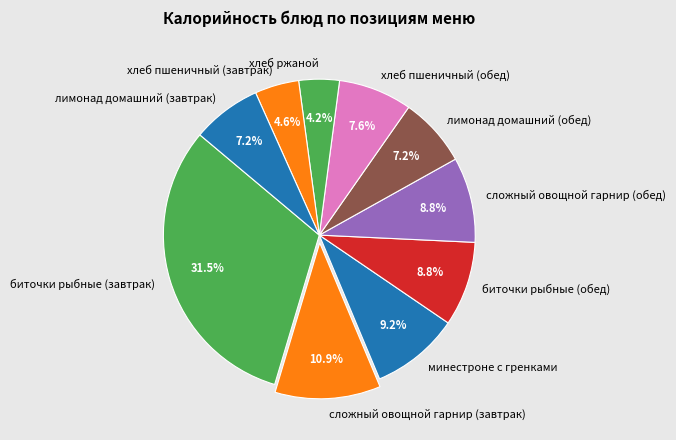

Combined, do хлеб пшеничный (завтрак) and биточки рыбные (завтрак) account for over 50%?

No